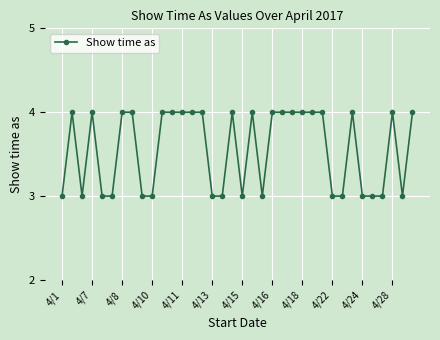

What is the greatest value displayed?

4